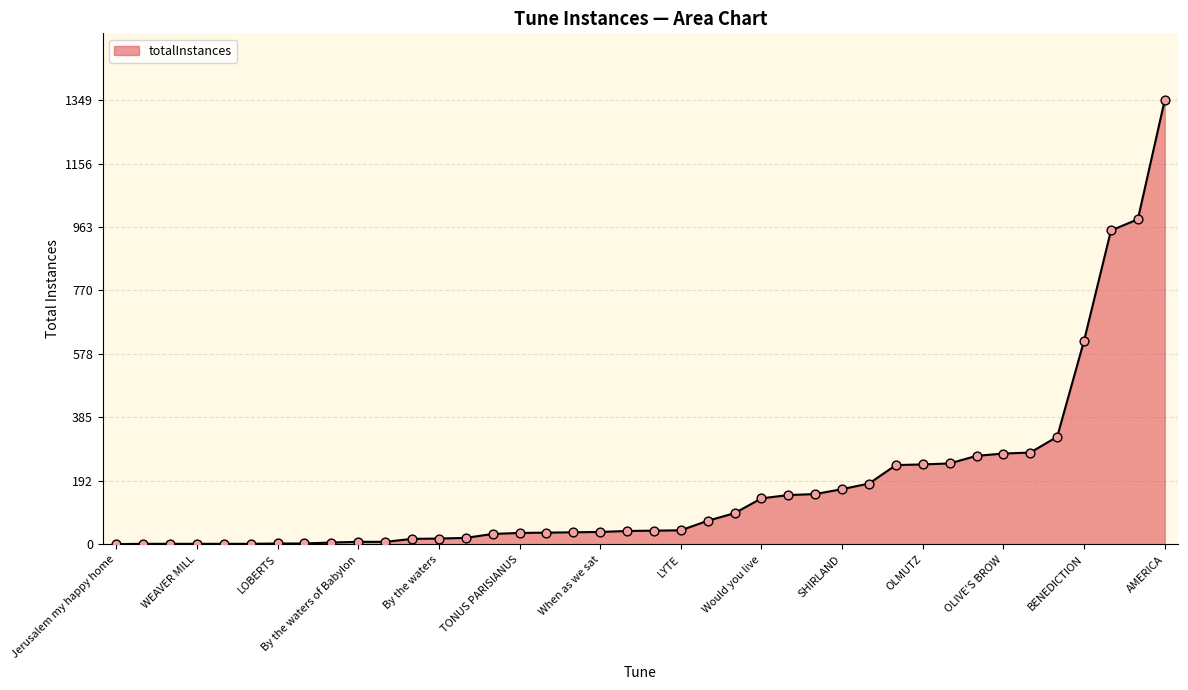

What is the greatest value displayed?

1349